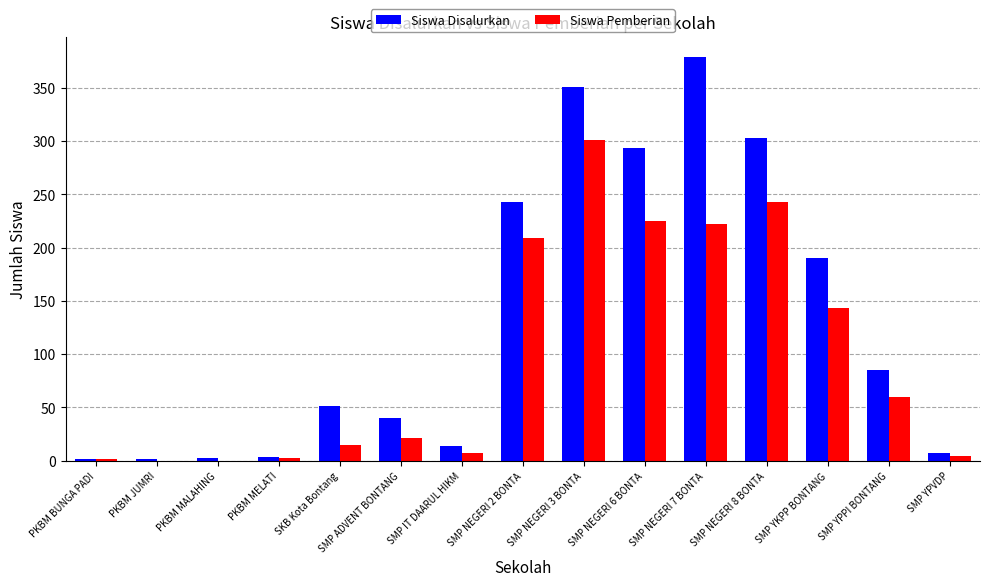

What is the sum of all Siswa Pemberian values?

1453